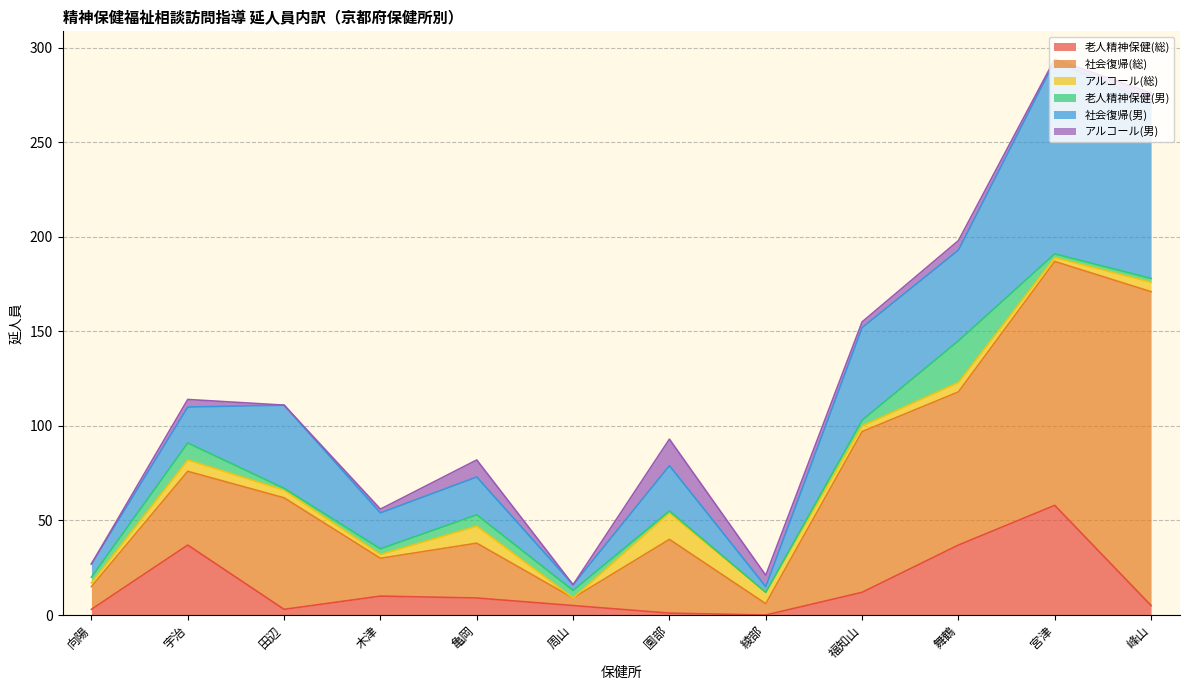

List the labels in order of 老人精神保健(総) value, largest first.

宮津, 宇治, 舞鶴, 福知山, 木津, 亀岡, 周山, 峰山, 向陽, 田辺, 園部, 綾部